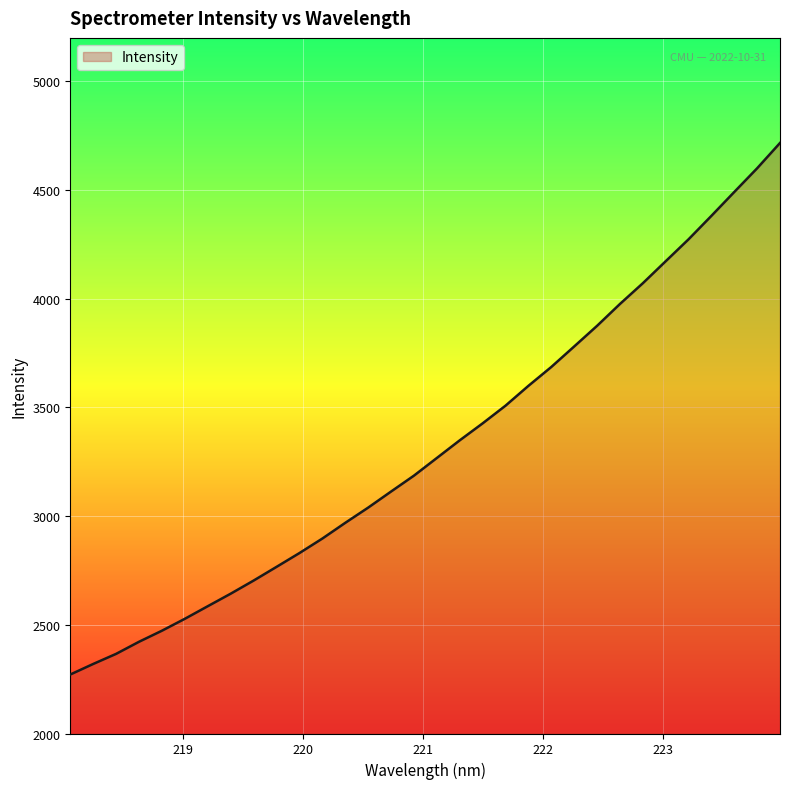

What is the smallest value displayed?

2271.3